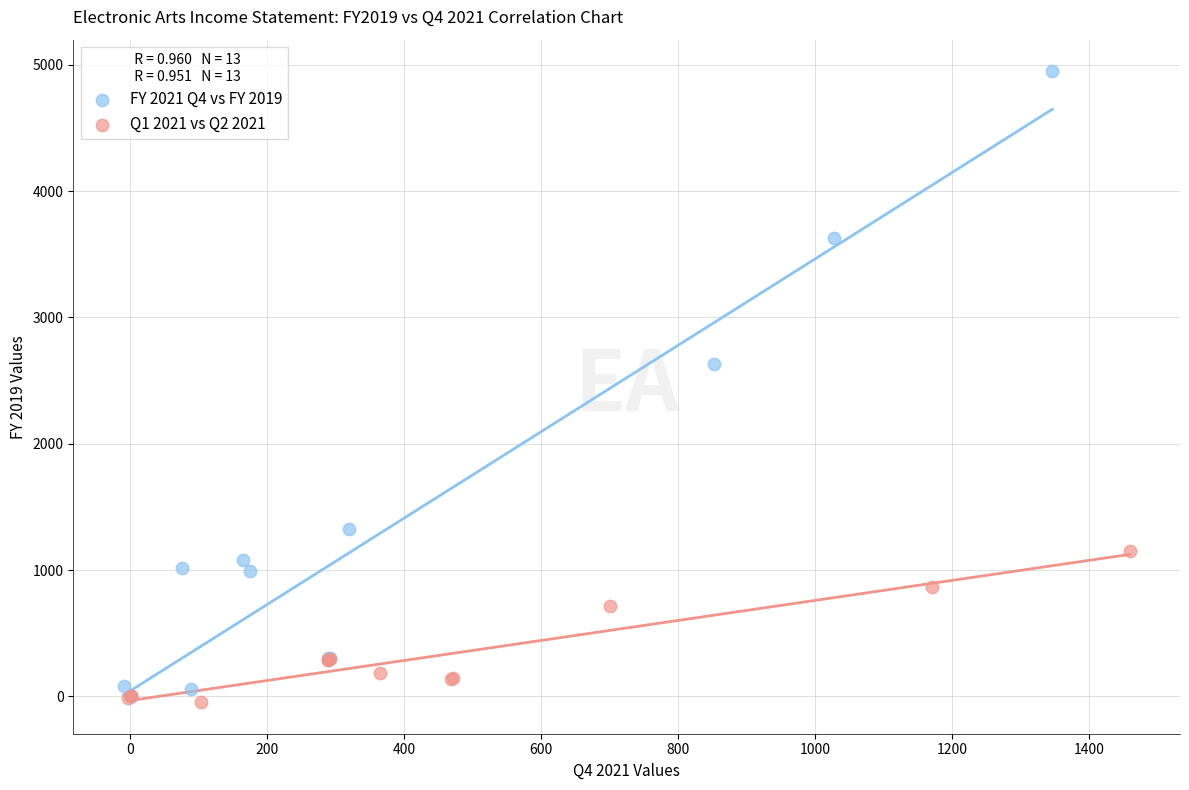

Which series reaches the maximum Y coordinate?

FY 2021 Q4 vs FY 2019